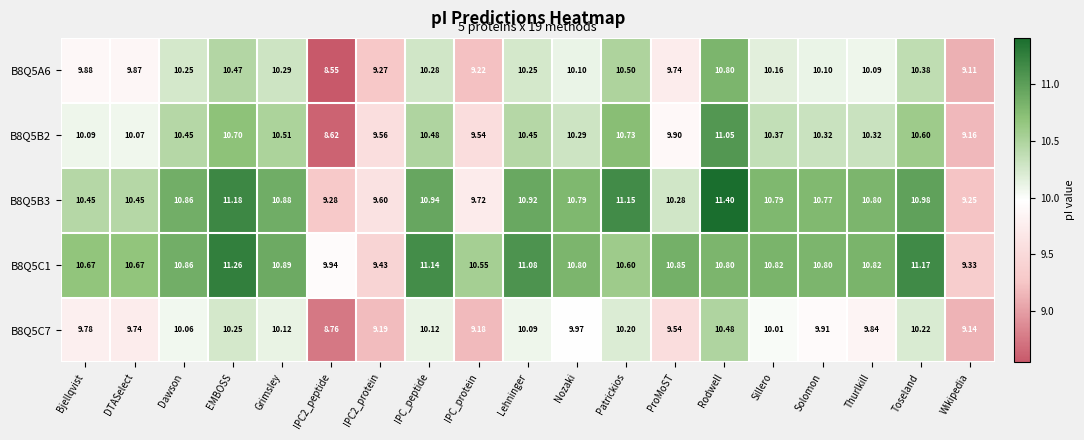

Which series changed the most between IPC_protein and Rodwell?

B8Q5B3